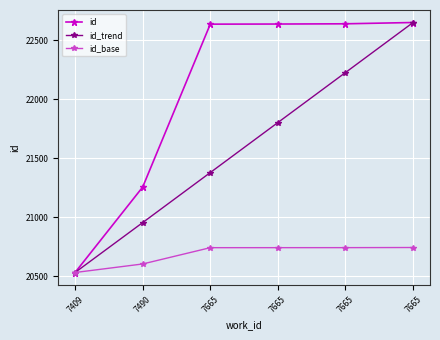

What is the value of the id point at the 2nd from the left?

21254.0